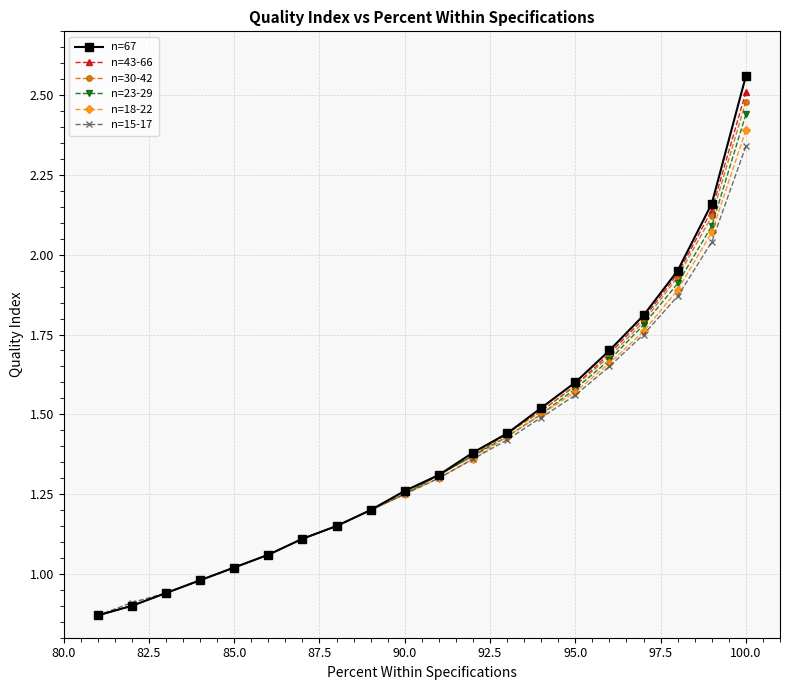

What are all the series names shown in the legend?

n=67, n=43-66, n=30-42, n=23-29, n=18-22, n=15-17